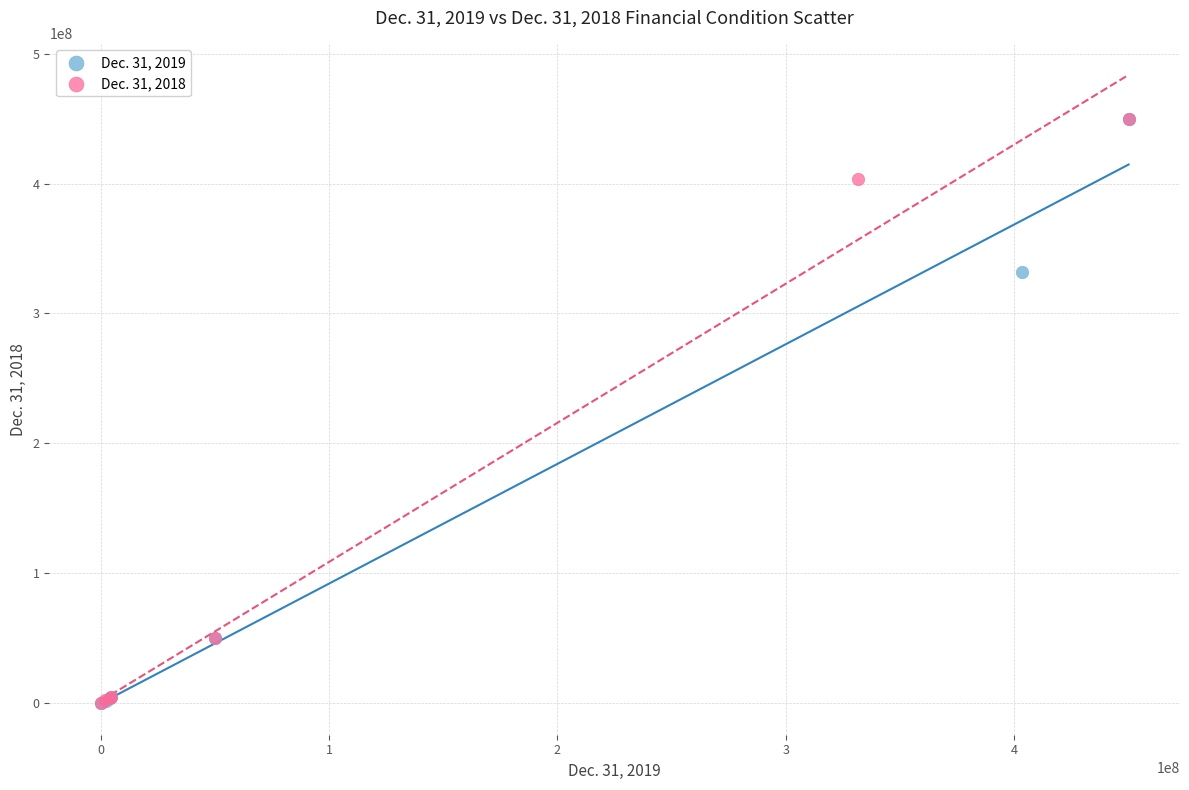

What are all the series names shown in the legend?

Dec. 31, 2019, Dec. 31, 2018